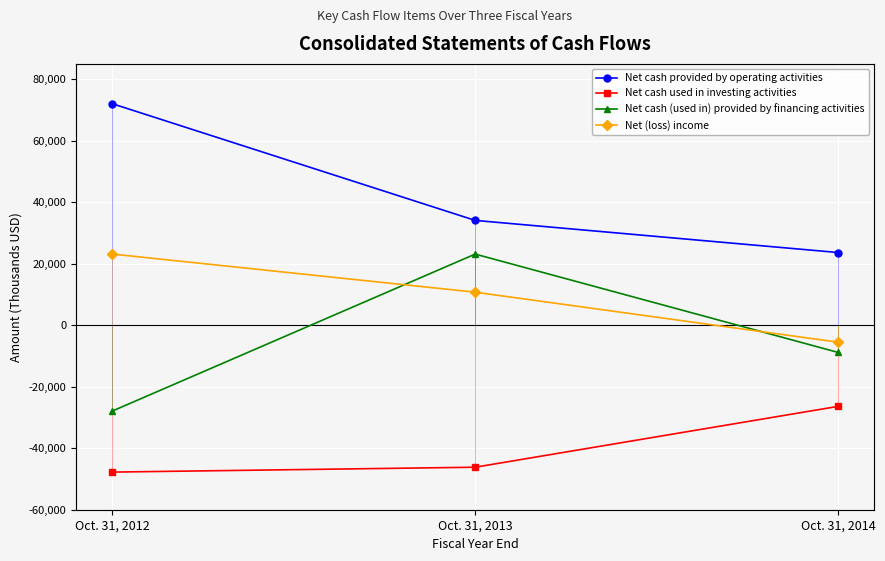

Reading left to right, list all the values displayed in this chart.

Net cash provided by operating activities: 72044	34096	23649
Net cash used in investing activities: -47762	-46176	-26390
Net cash (used in) provided by financing activities: -27909	23139	-8835
Net (loss) income: 23152	10748	-5506